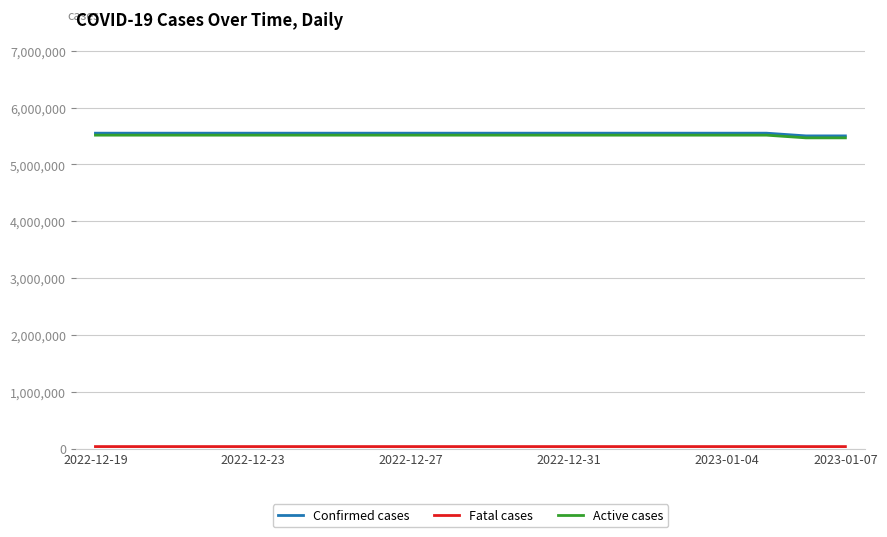

What is the greatest value displayed?

5548487